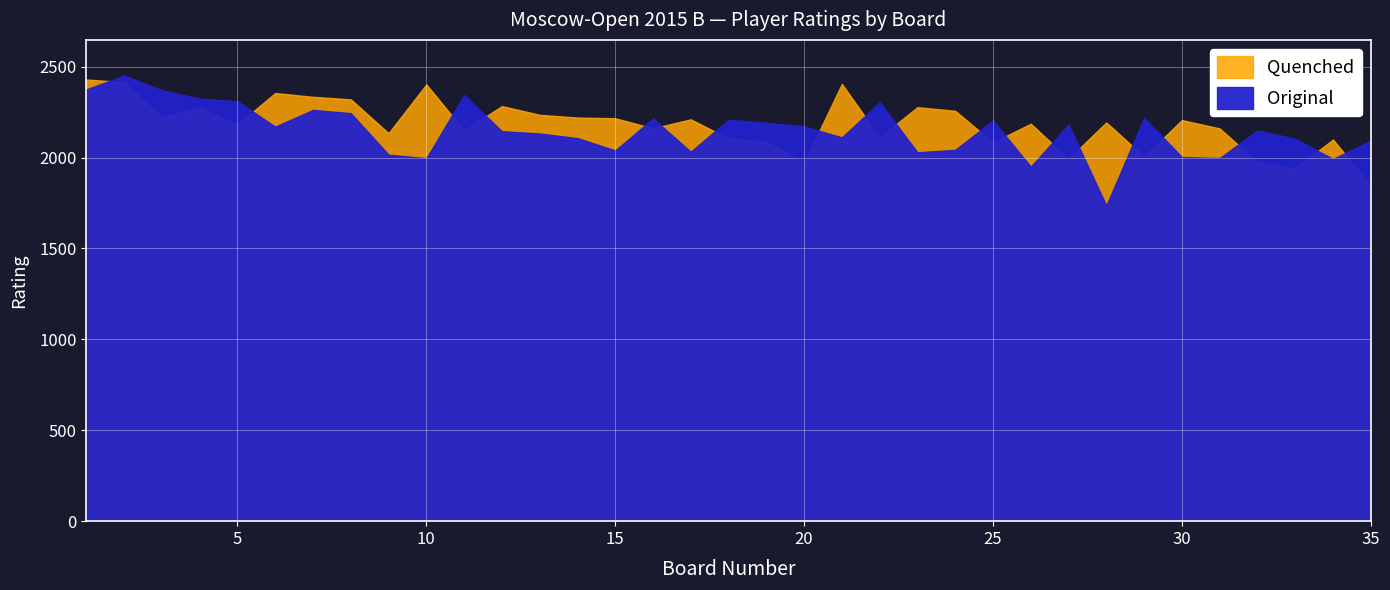

What value does the Quenched series have at 3, to the nearest 10?

2220